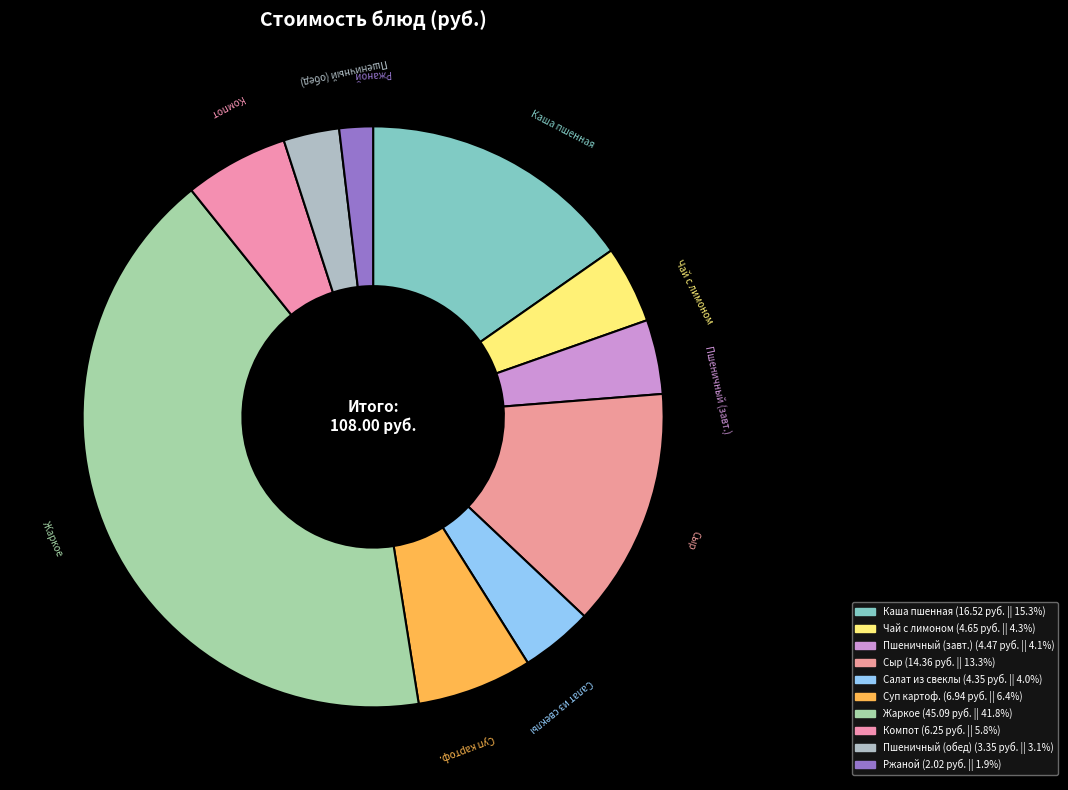

How many slices are in this pie chart?

10